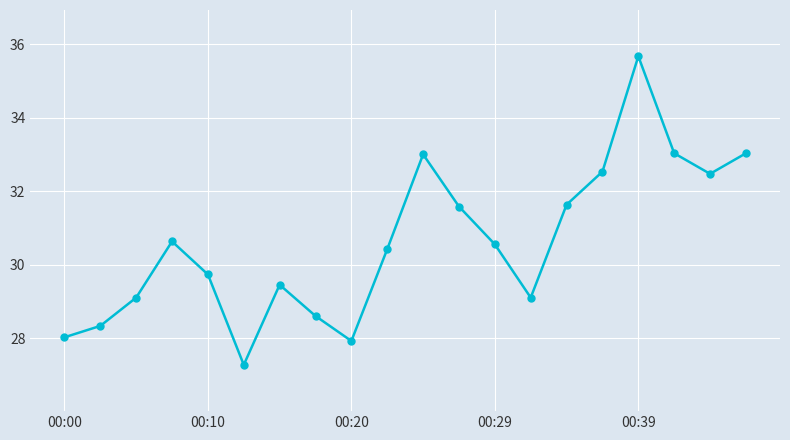

How many lines are shown in the chart?

1